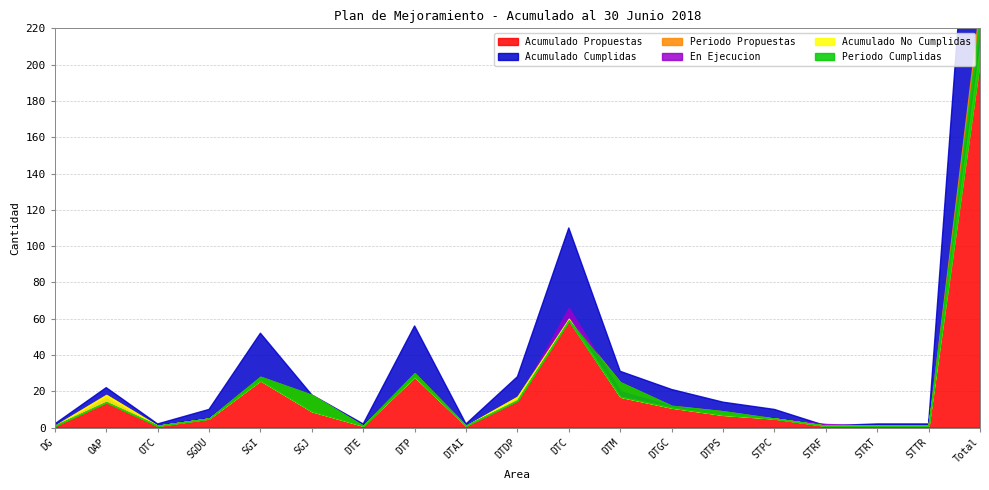

How many interior local peaks does the Acumulado No Cumplidas series have?

2